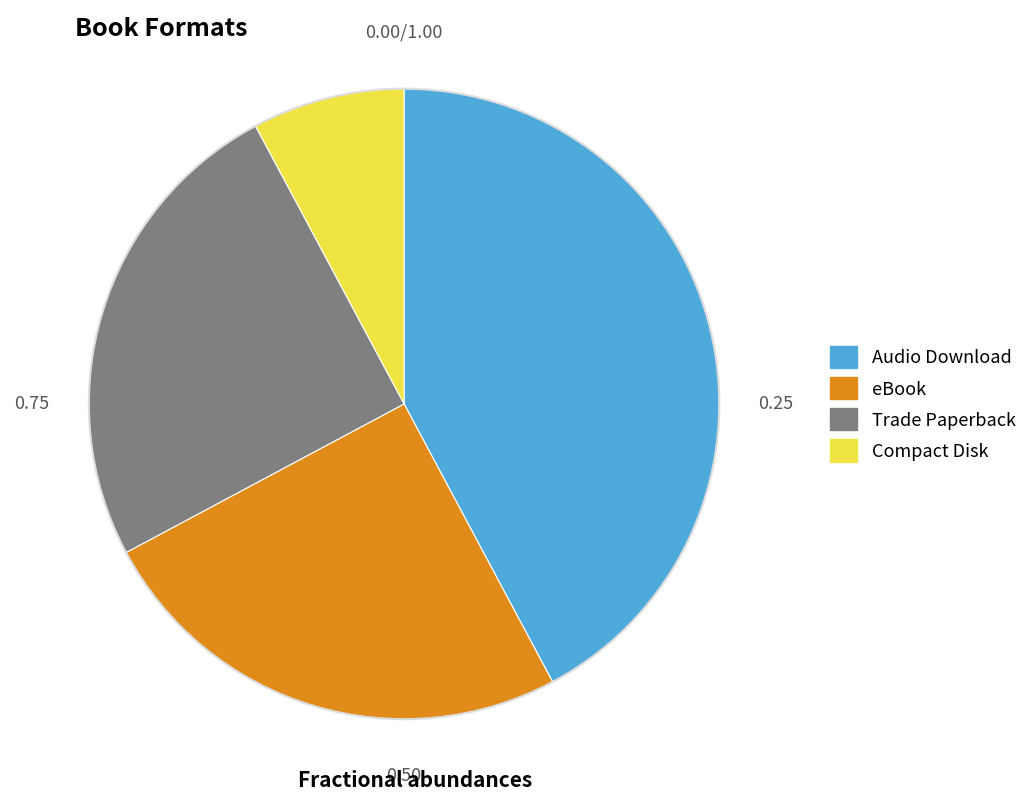

Which has a higher value, eBook or Audio Download?

Audio Download